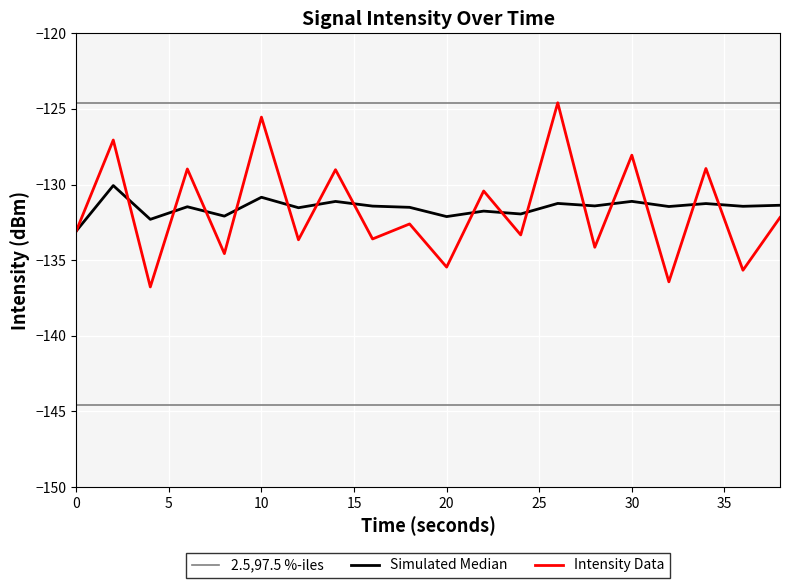

Which series has the largest total across all categories?

2.5,97.5 %-iles